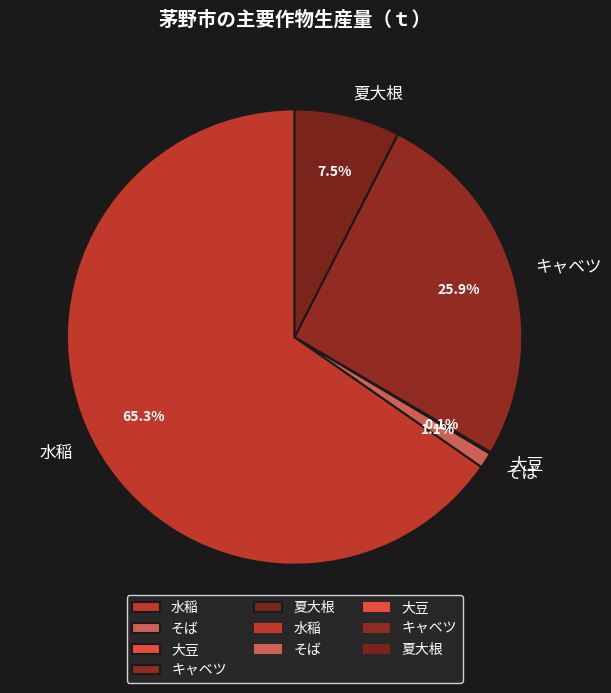

Do キャベツ and そば together represent more than half of the pie?

No